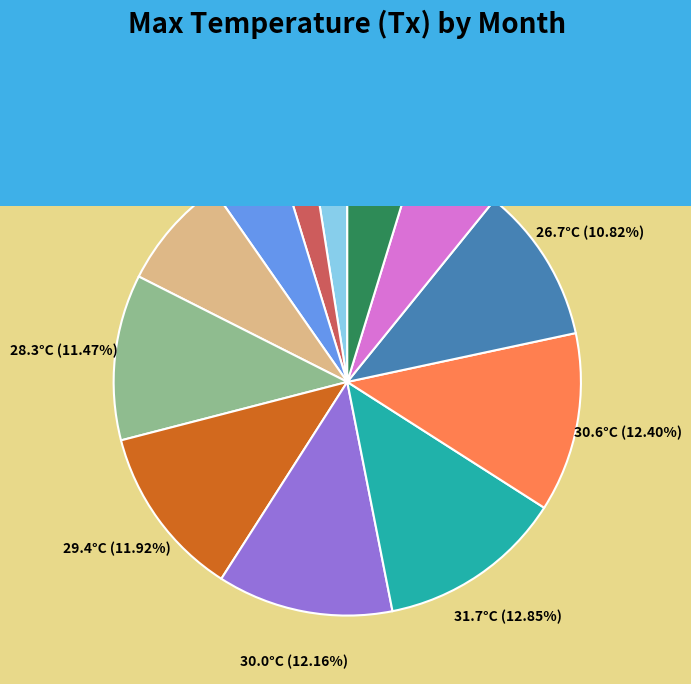

Combined, do Month 6 and Month 7 account for over 50%?

No